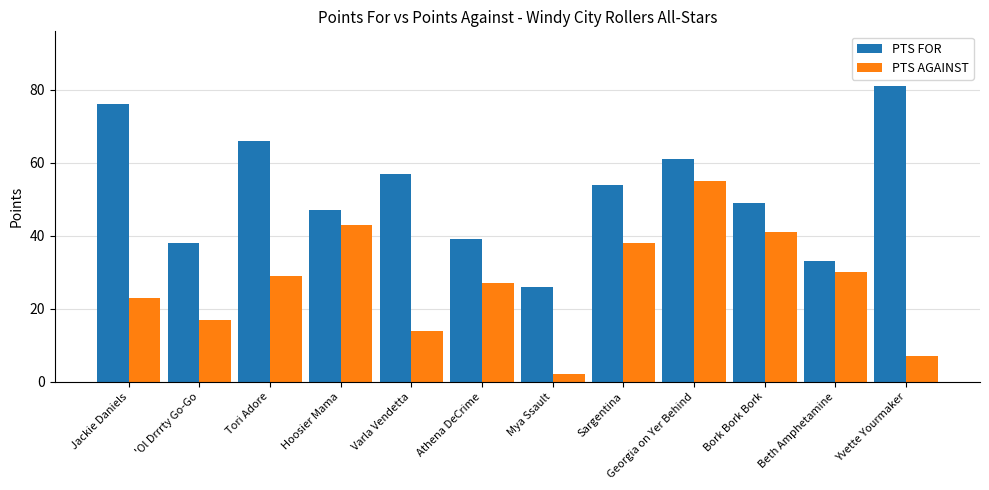

Which series has the widest spread of values?

PTS FOR